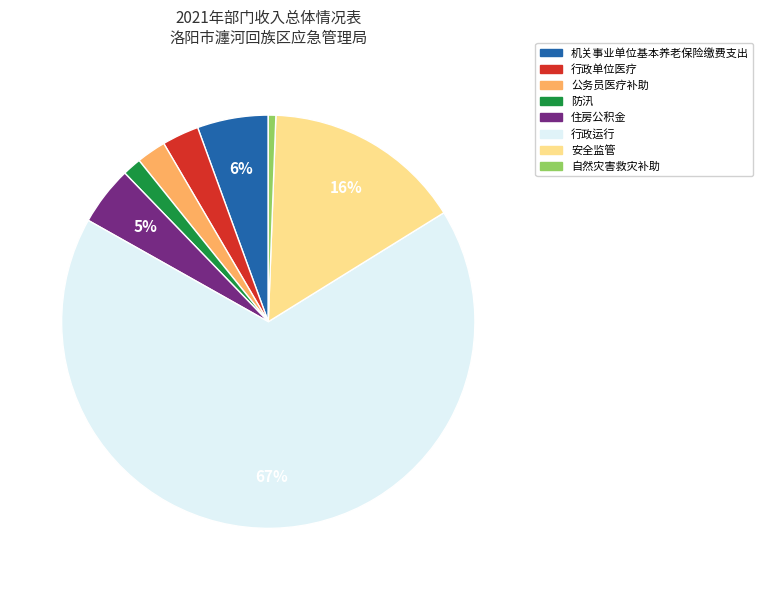

What is the largest slice in the pie chart?

行政运行